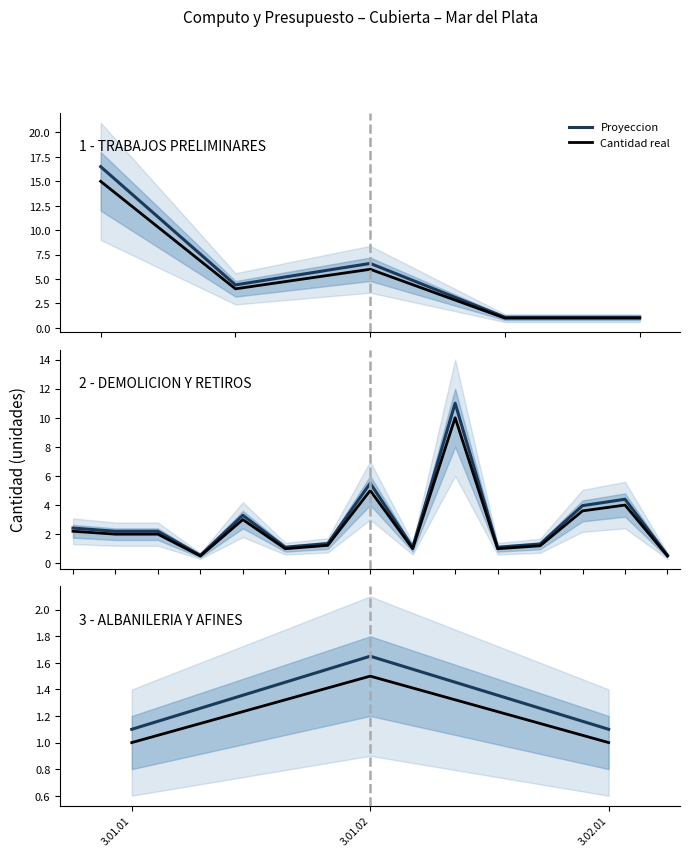

Read the Proyeccion value at 3.02.01.

1.1